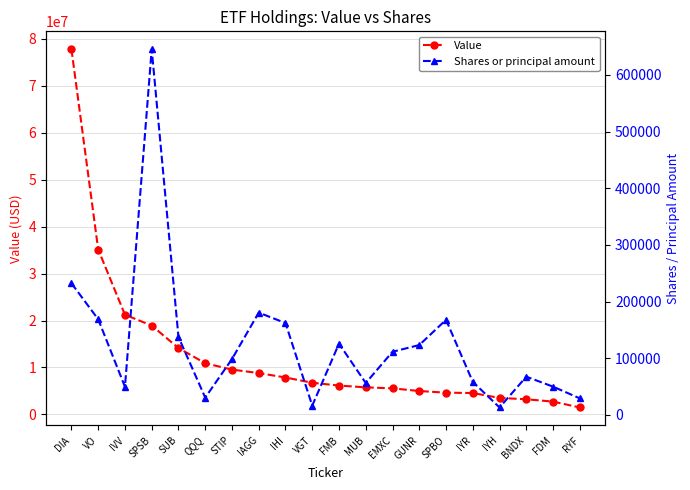

Reading left to right, list all the values displayed in this chart.

Value: DIA=77779981	VO=35119282	IVV=21228001	SPSB=18918019	SUB=14133121	QQQ=10894455	STIP=9542063	IAGG=8799791	IHI=7857857	VGT=6739271	FMB=6141576	MUB=5760082	EMXC=5546437	GUNR=4980744	SPBO=4625979	IYR=4549145	IYH=3509759	BNDX=3221772	FDM=2725098	RYF=1474335
Shares or principal amount: DIA=232214	VO=168648	IVV=49433	SPSB=645226	SUB=137402	QQQ=30409	STIP=98453	IAGG=180398	IHI=162018	VGT=16243	FMB=125646	MUB=56174	EMXC=111307	GUNR=123164	SPBO=167729	IYR=58218	IYH=12996	BNDX=67359	FDM=49746	RYF=29085